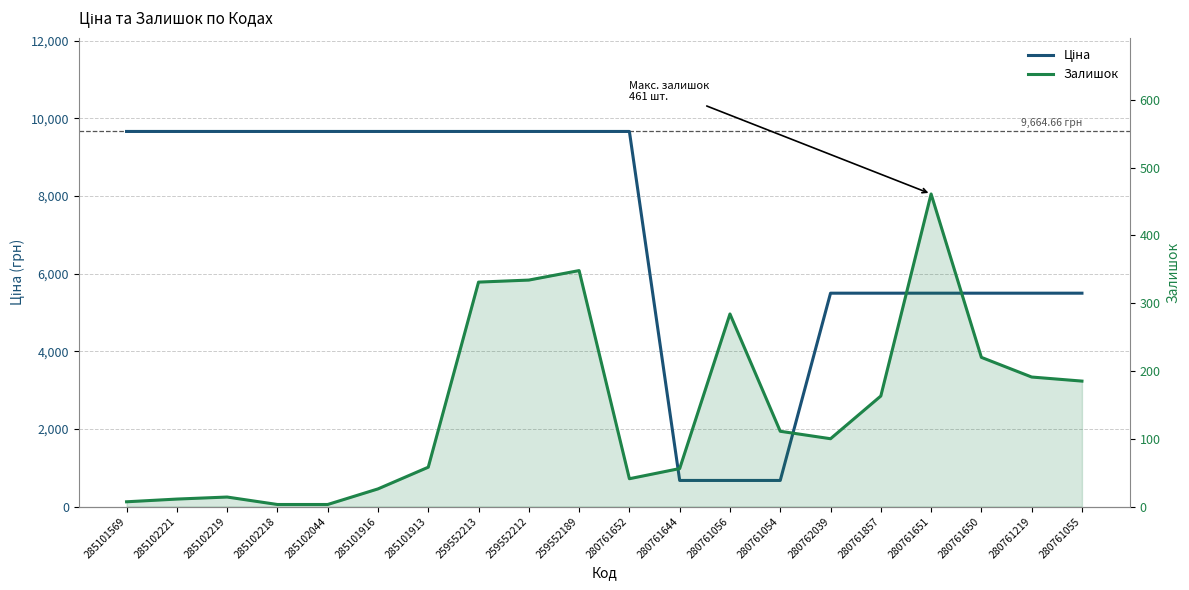

Which category has the lowest value in the Ціна series?

280761644